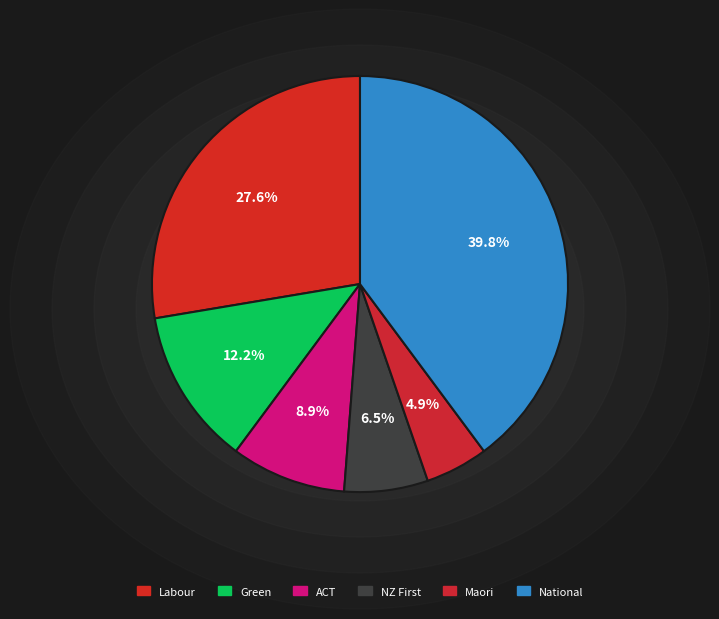

What percentage is the Maori slice, to the nearest percent?

5%